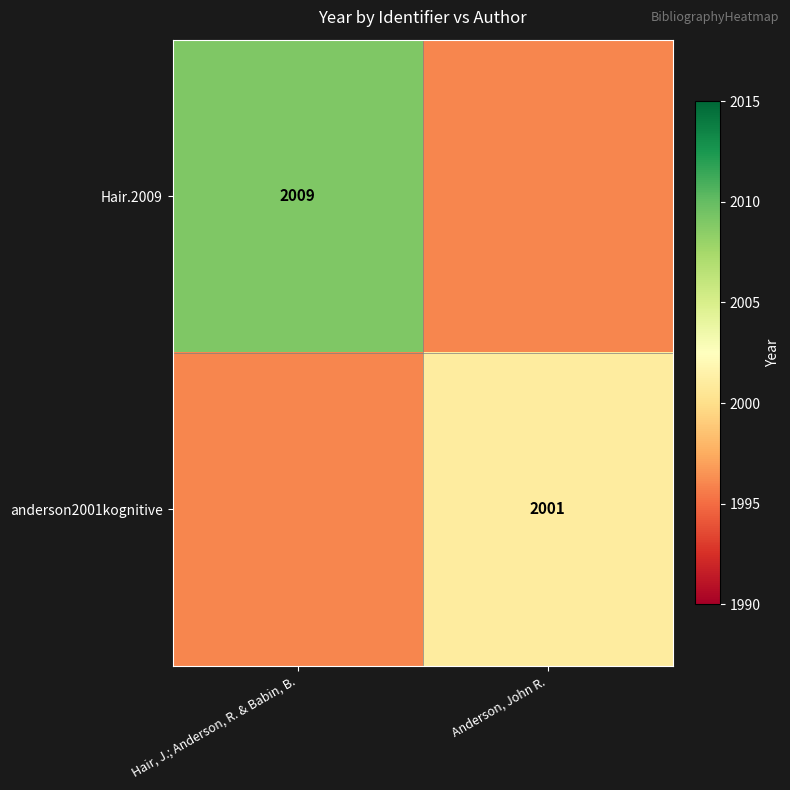

The value of Hair.2009 at Hair, J.; Anderson, R. & Babin, B. is 3346. True or false?

False